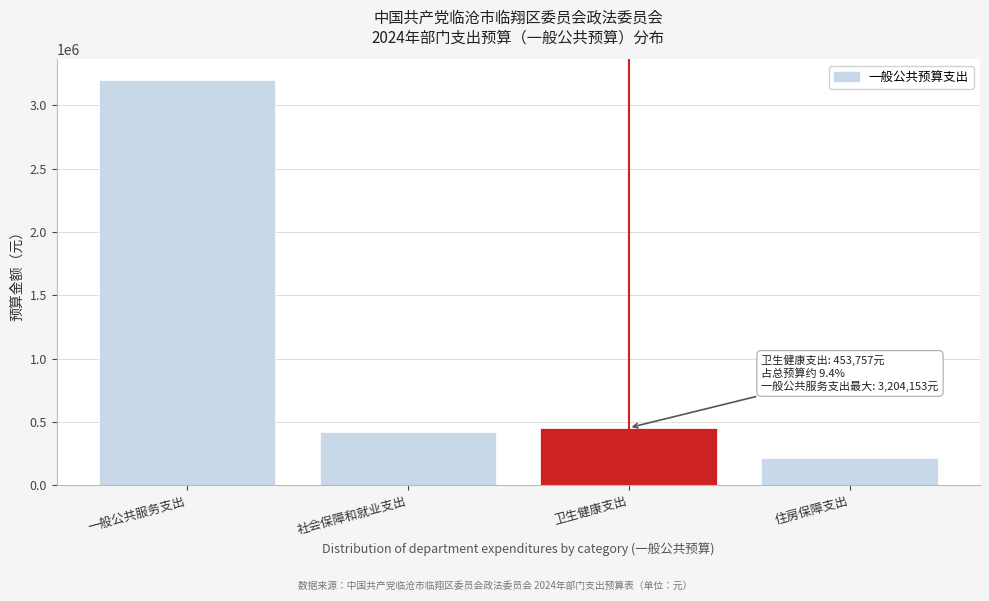

Reading left to right, what are all the values shown in this chart?

3204152.8	421222.6	453757.0	215642.9